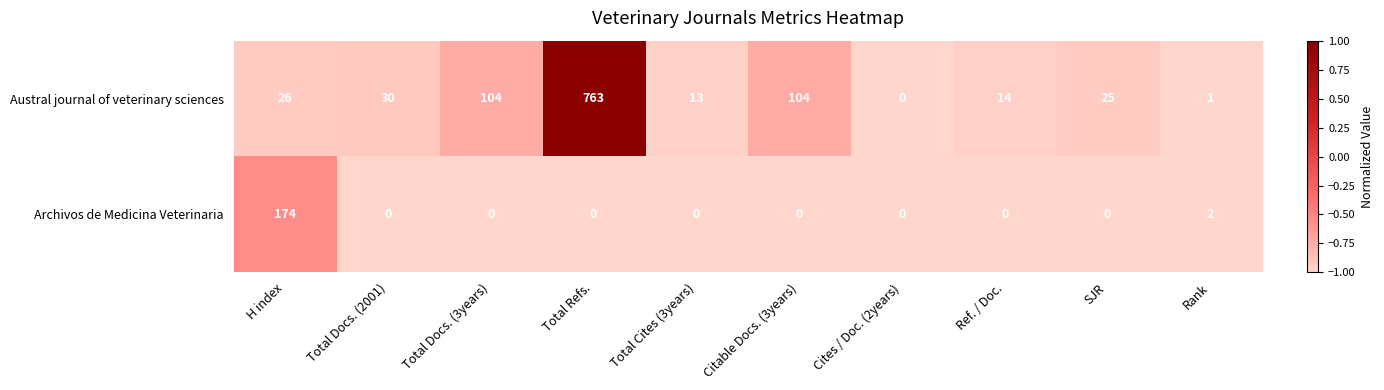

What is the sum of all Archivos de Medicina Veterinaria values?

176